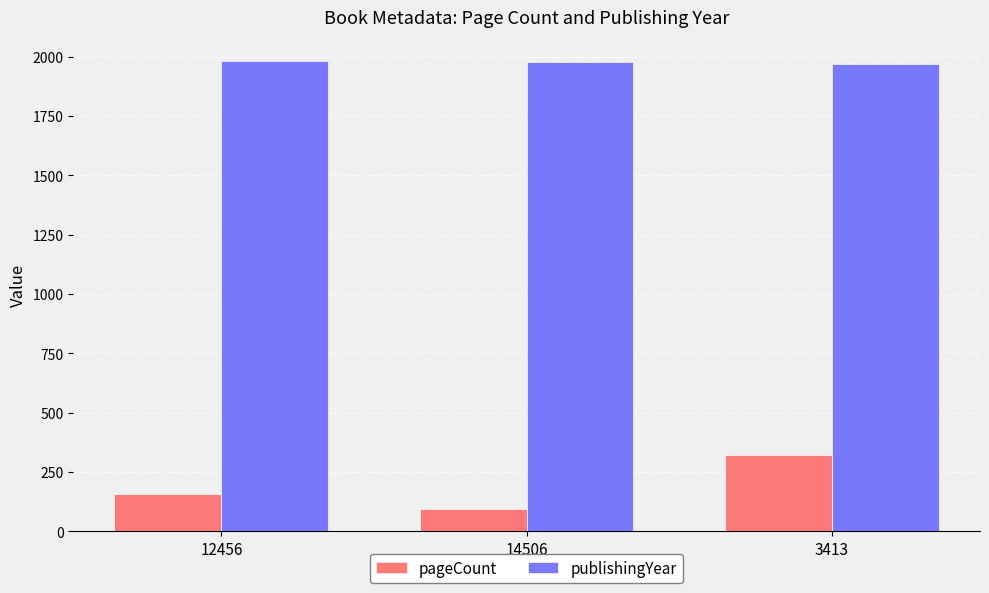

How many pageCount values are between 96 and 320?

3